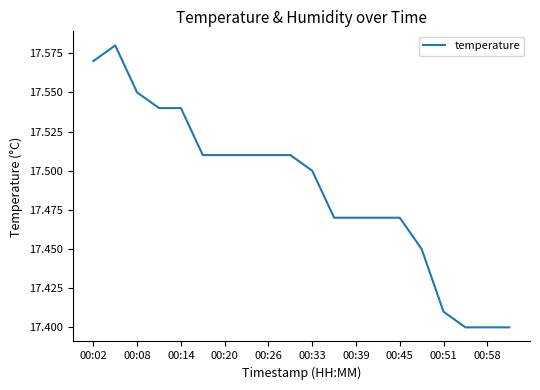

The value at 00:08 is 7.4. True or false?

False